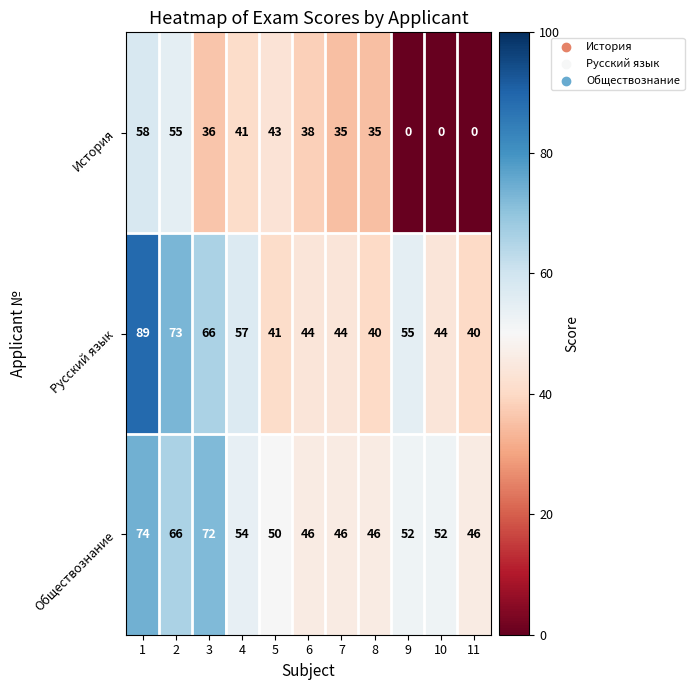

The value of История at 6 is 25. True or false?

False